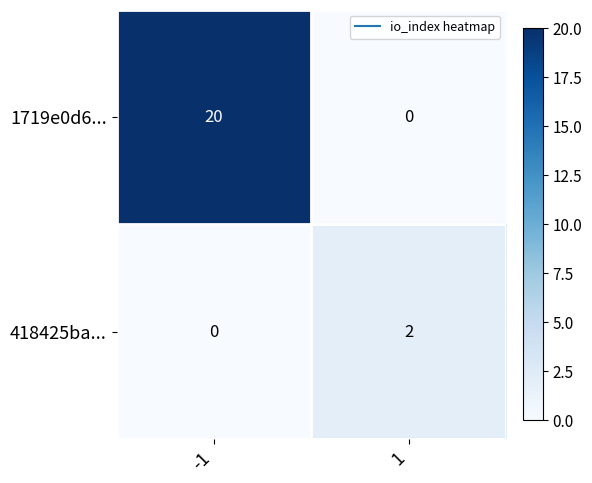

What is the total value across all series at -1?

20